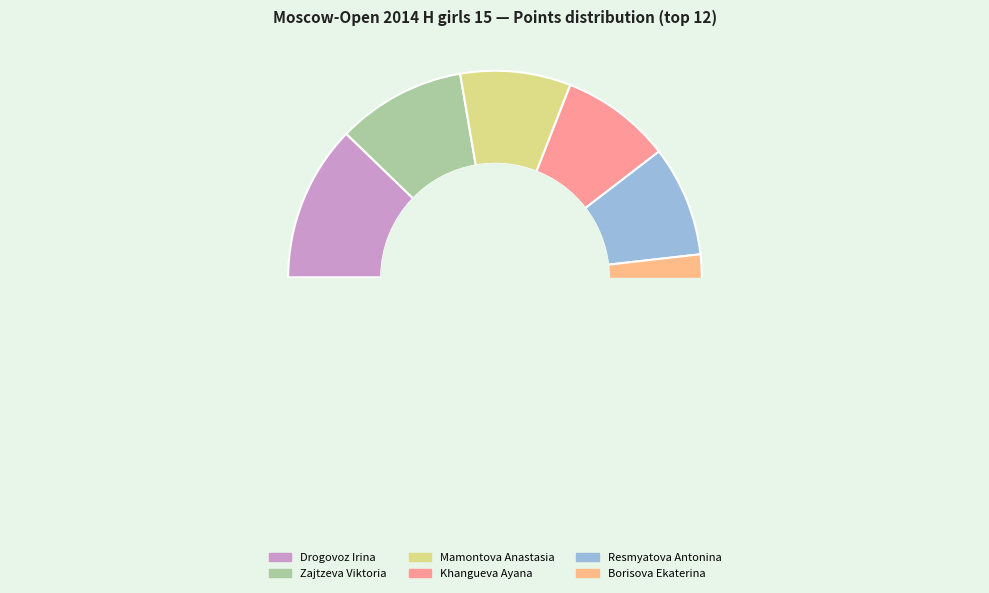

Does Drogovoz Irina represent more than half of the total?

No